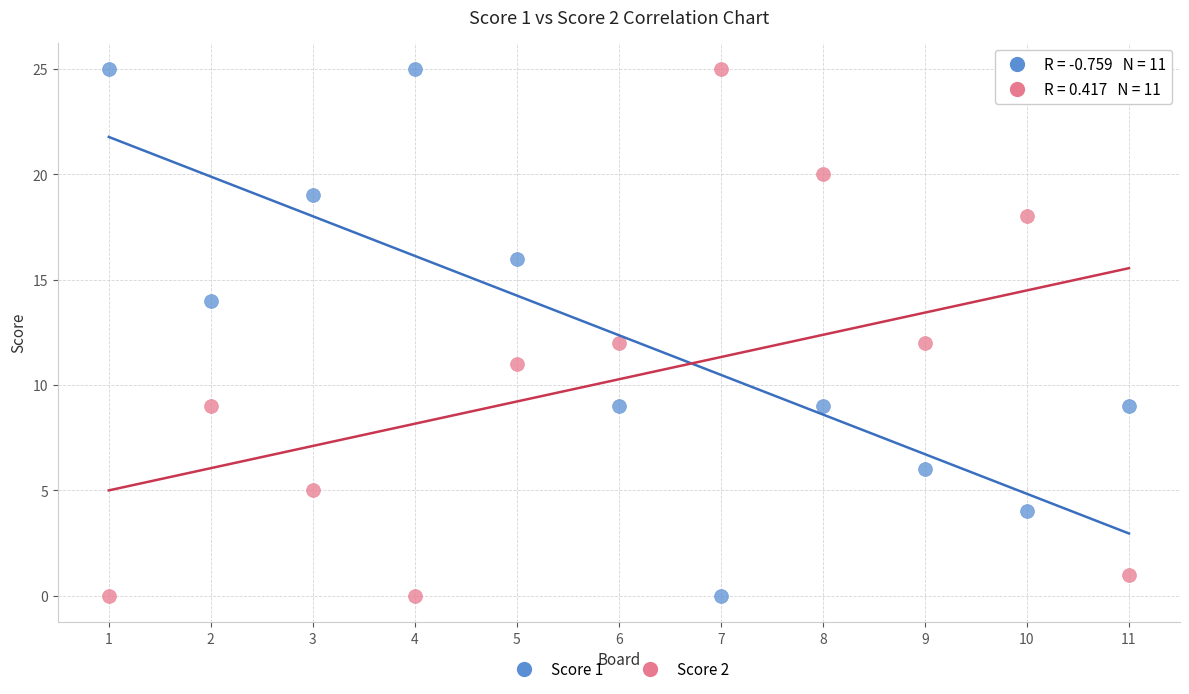

What is the X range (max minus min) for the scatter plot?

10